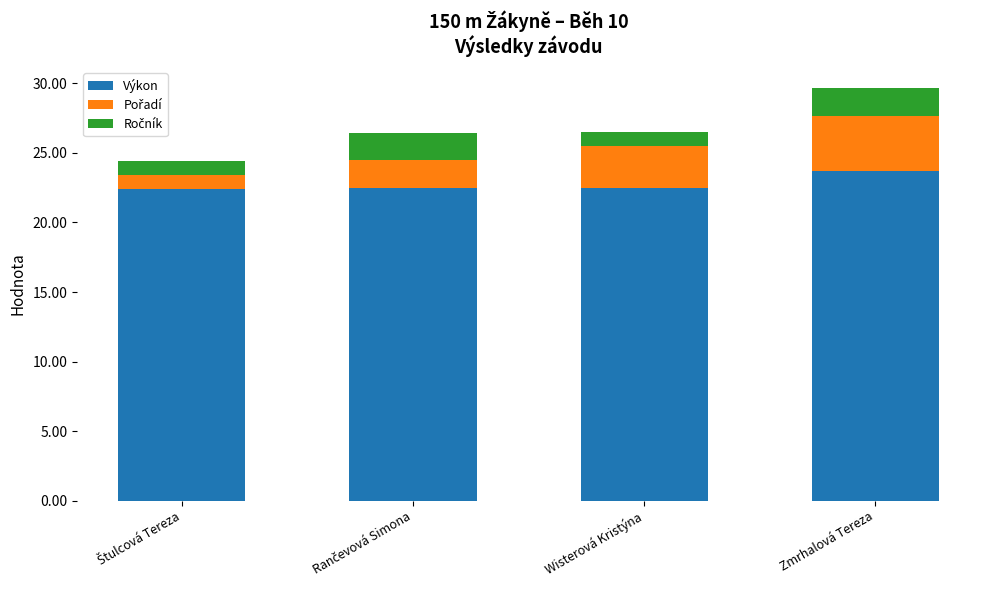

At which category is the sum across all series the highest?

Zmrhalová Tereza